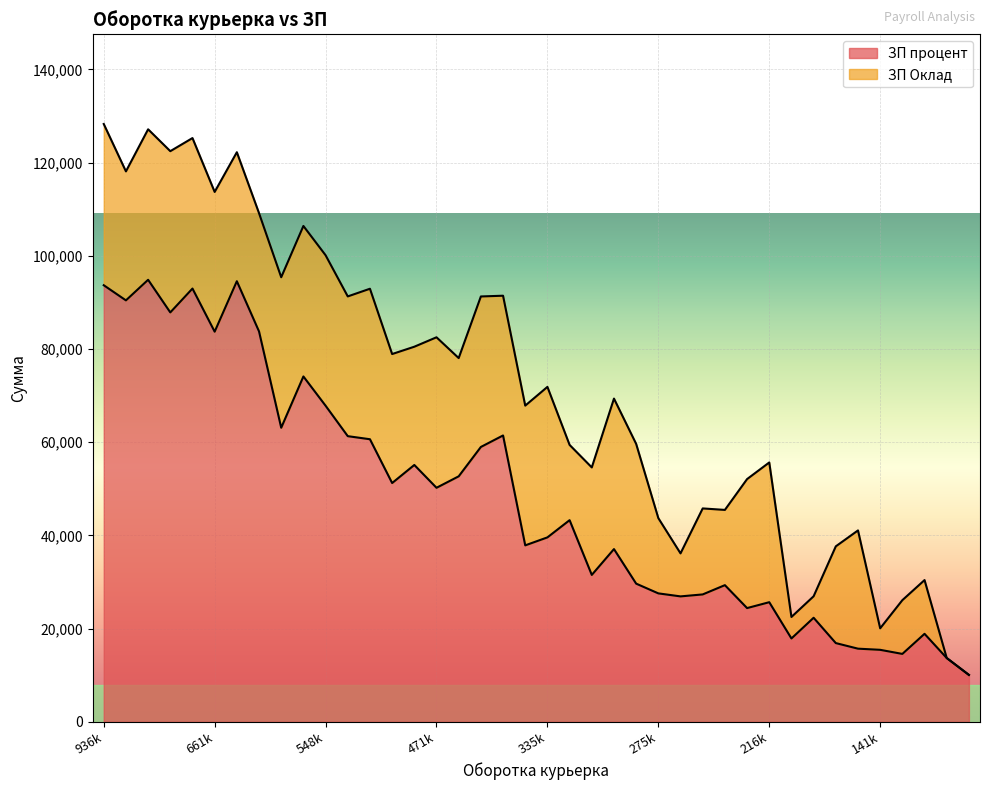

Reading left to right, what are all the values shown in this chart?

93697	90445	94864	87861	92981	83727	94558	83783	63112	74117	67835	61303	60644	51244	55122	50225	52684	58986	61454	37868	39580	43276	31525	37069	29653	27561	26917	27338	29328	24405	25669	17885	22330	16894	15696	15449	14570	18882	13690	10065